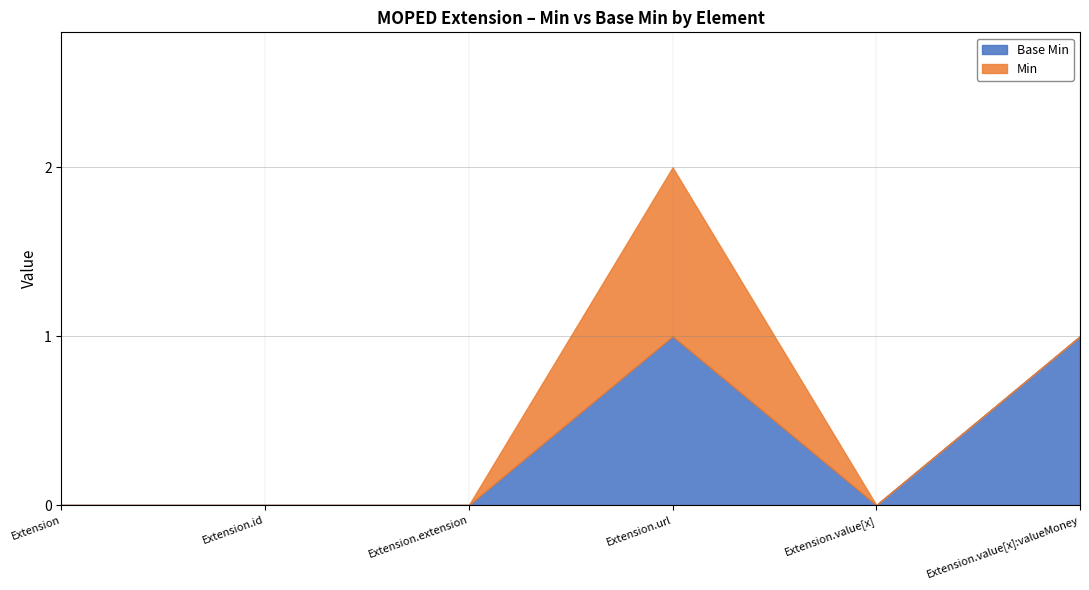

Is the value of Base Min at Extension greater than the value of Min at Extension.value[x]:valueMoney?

No